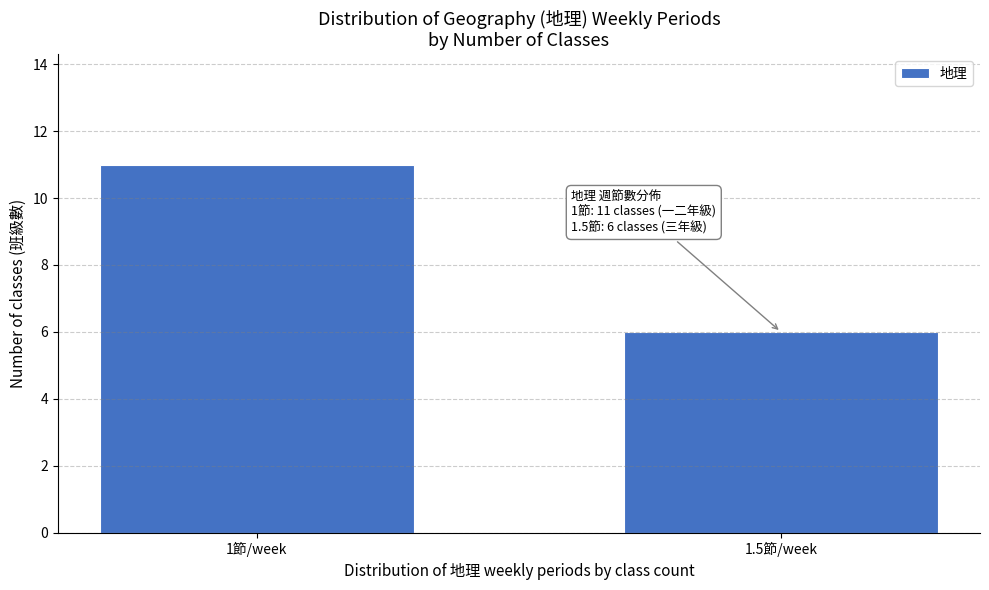

Reading left to right, what are all the values shown in this chart?

1節/week=11	1.5節/week=6